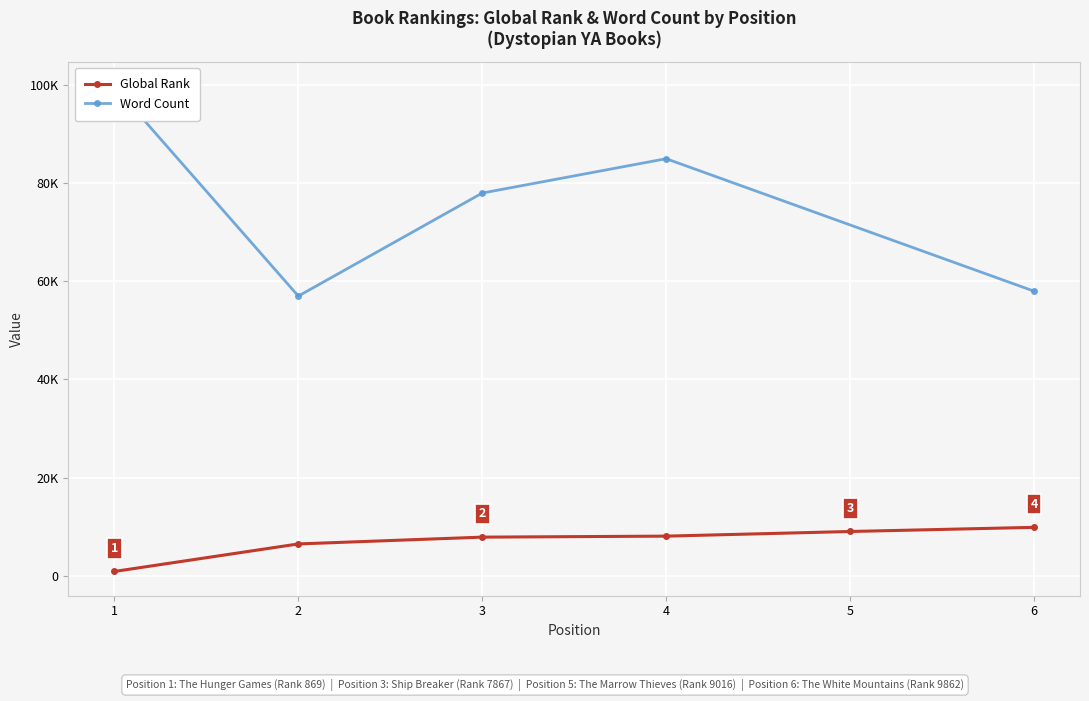

At which category does the chart reach its minimum across all series?

1